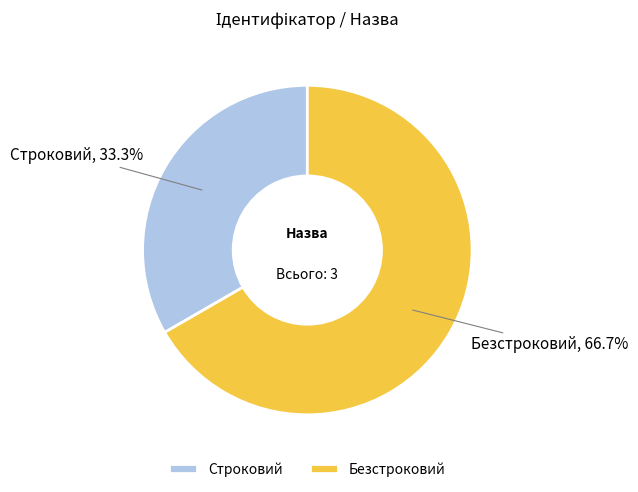

What percentage is the Строковий slice, to the nearest percent?

33%